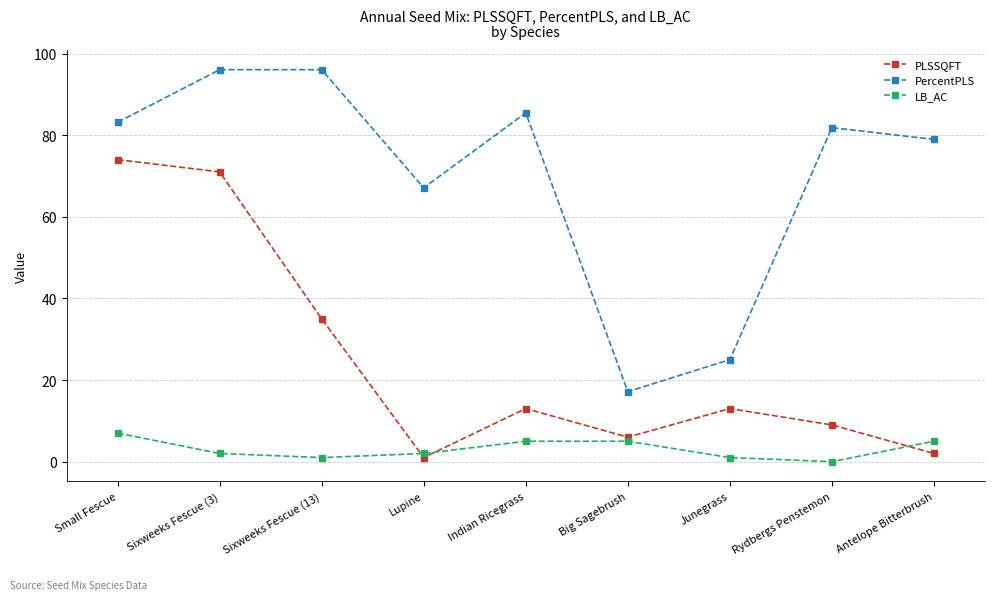

How many series are shown in this chart?

3